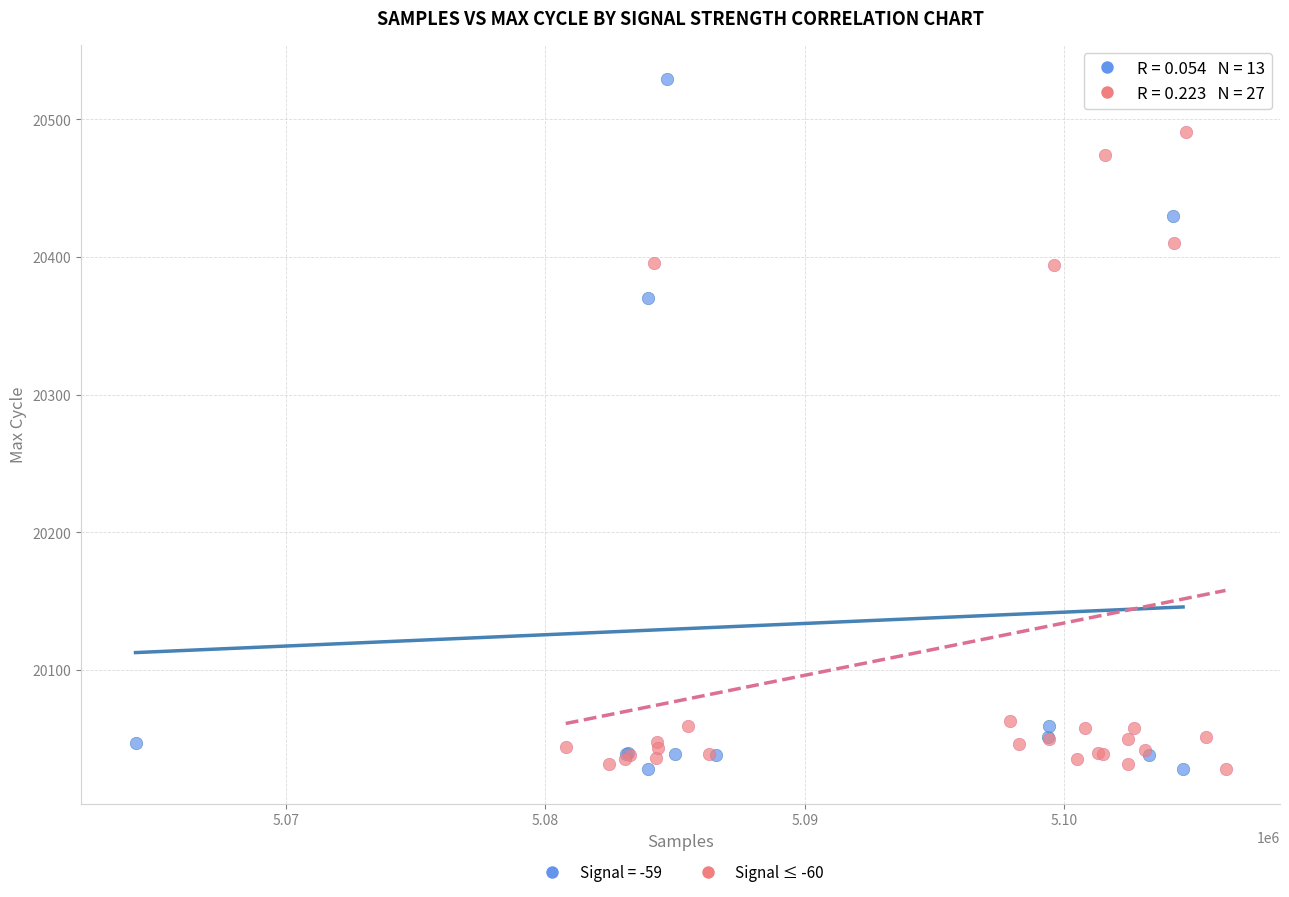

Which series has the widest spread of Y values?

Signal = -59